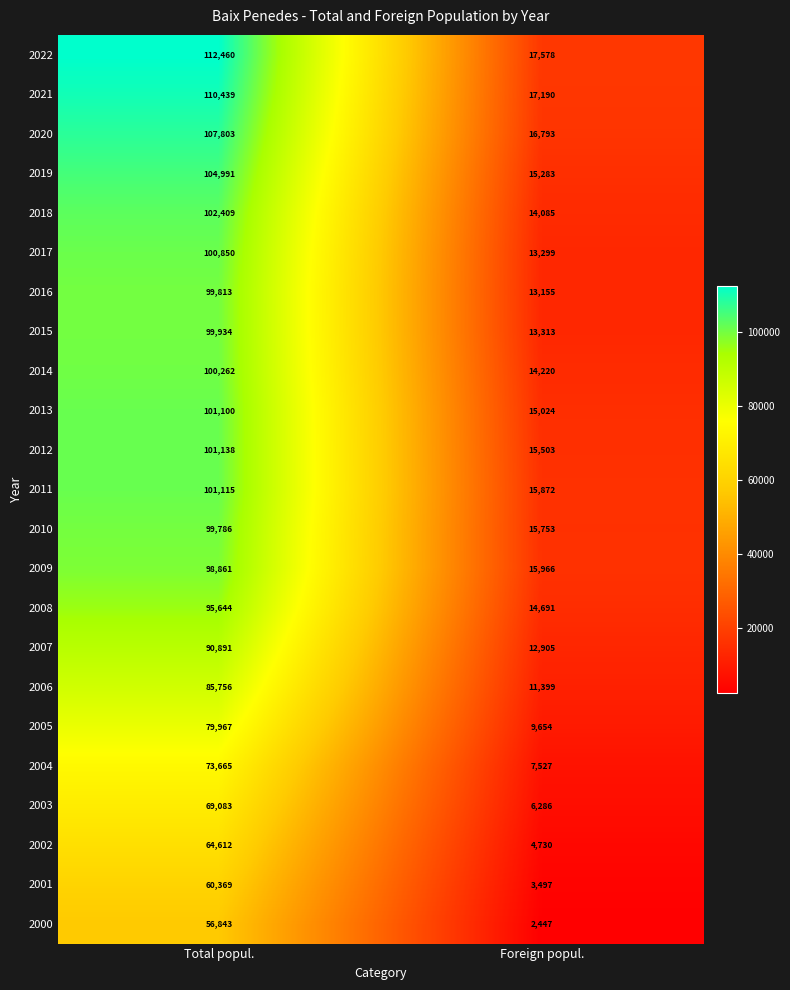

How many categories are shown in the chart?

2